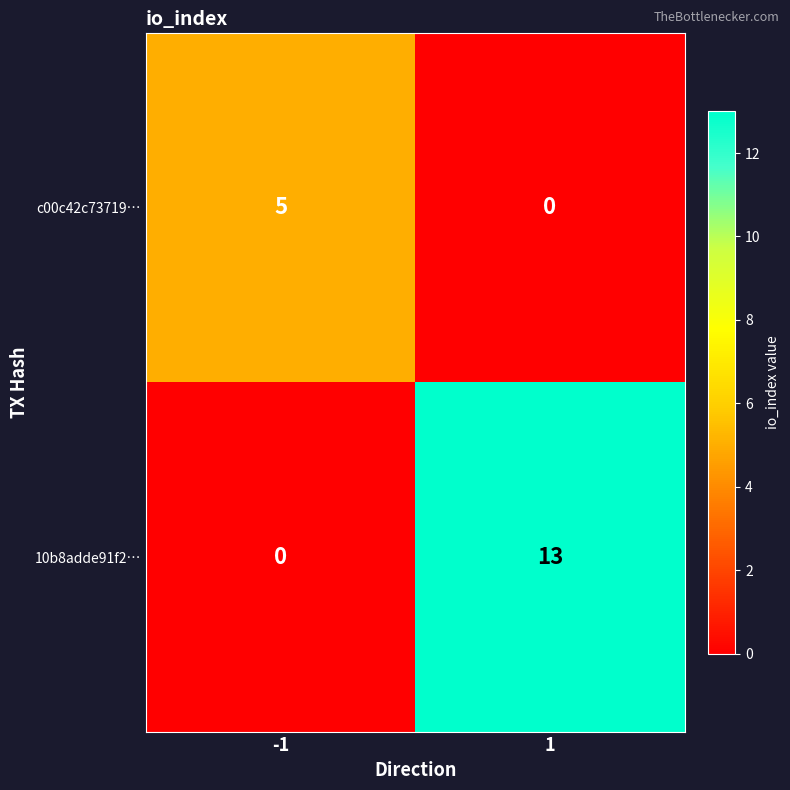

What is the maximum value for c00c42c73719…?

5